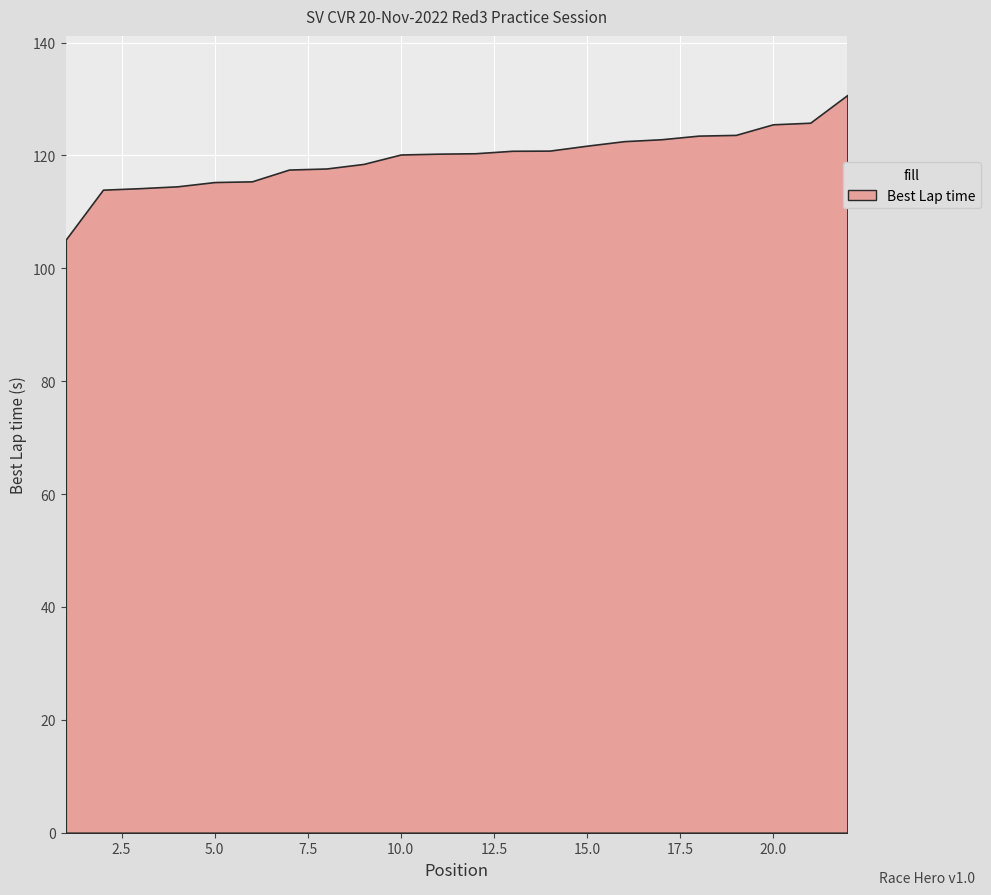

What is the difference between the maximum and minimum values?

25.6